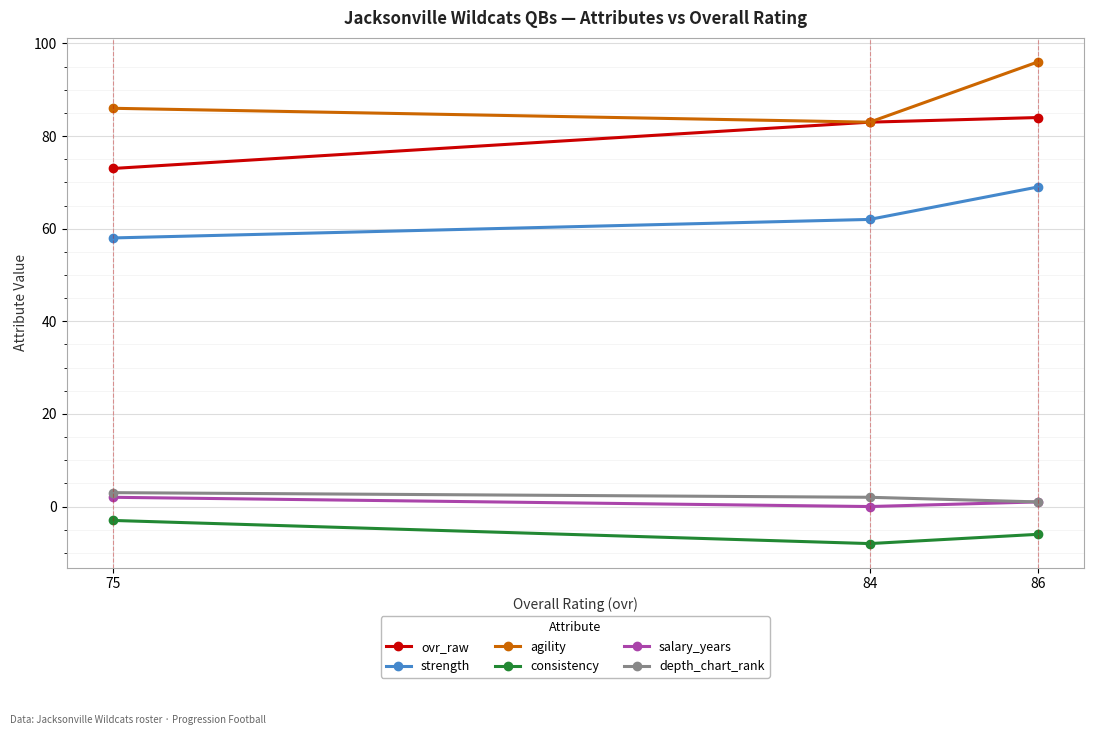

List the labels in order of salary_years value, smallest first.

84, 86, 75